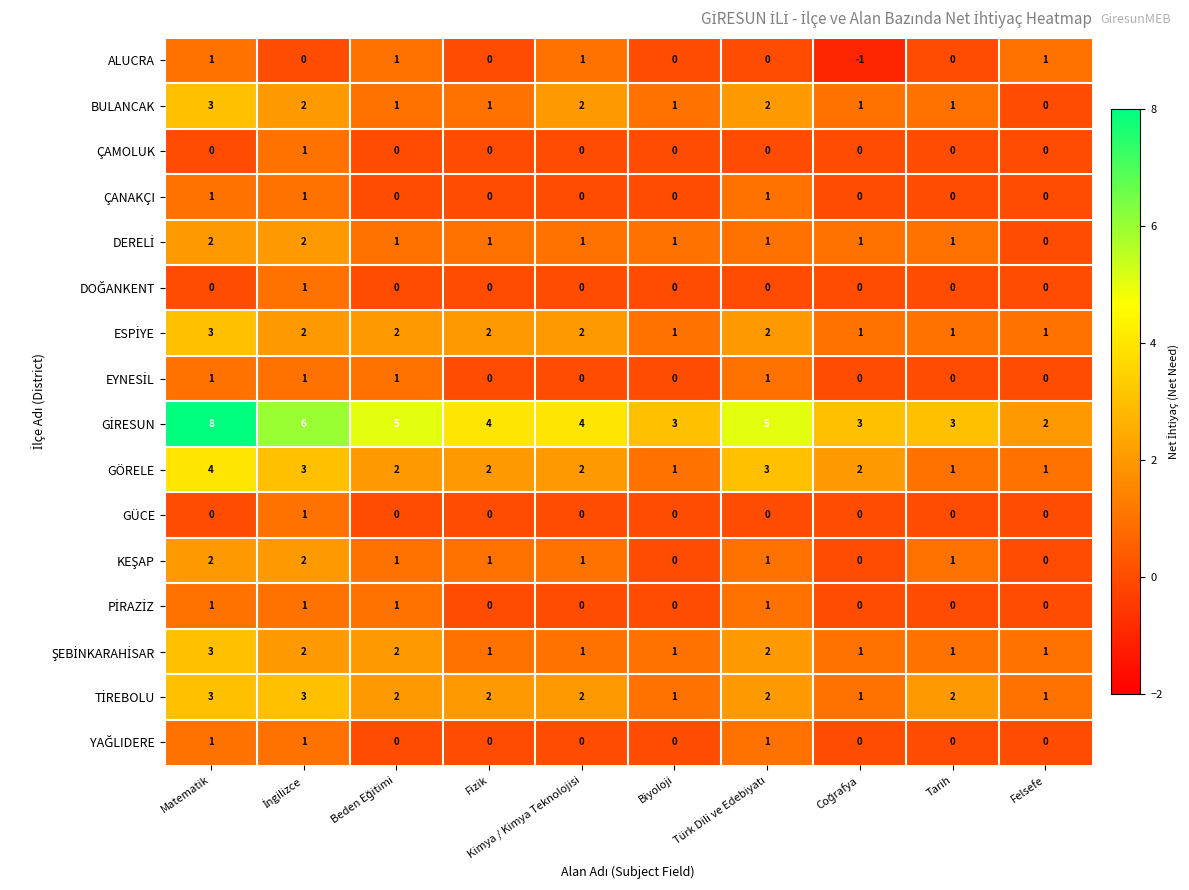

At how many categories does at least one series exceed 7?

1